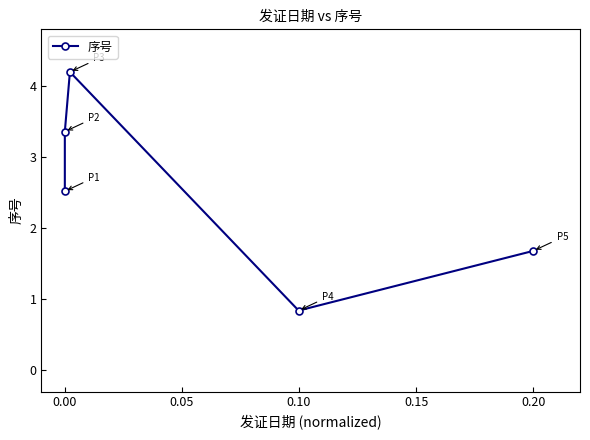

What is the minimum value shown in the chart?

0.8